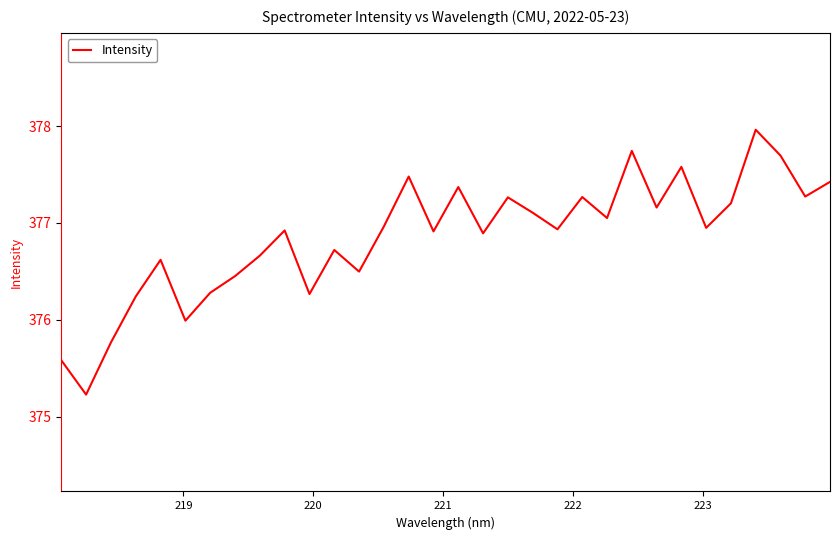

What is the difference between the maximum and minimum values?

2.7